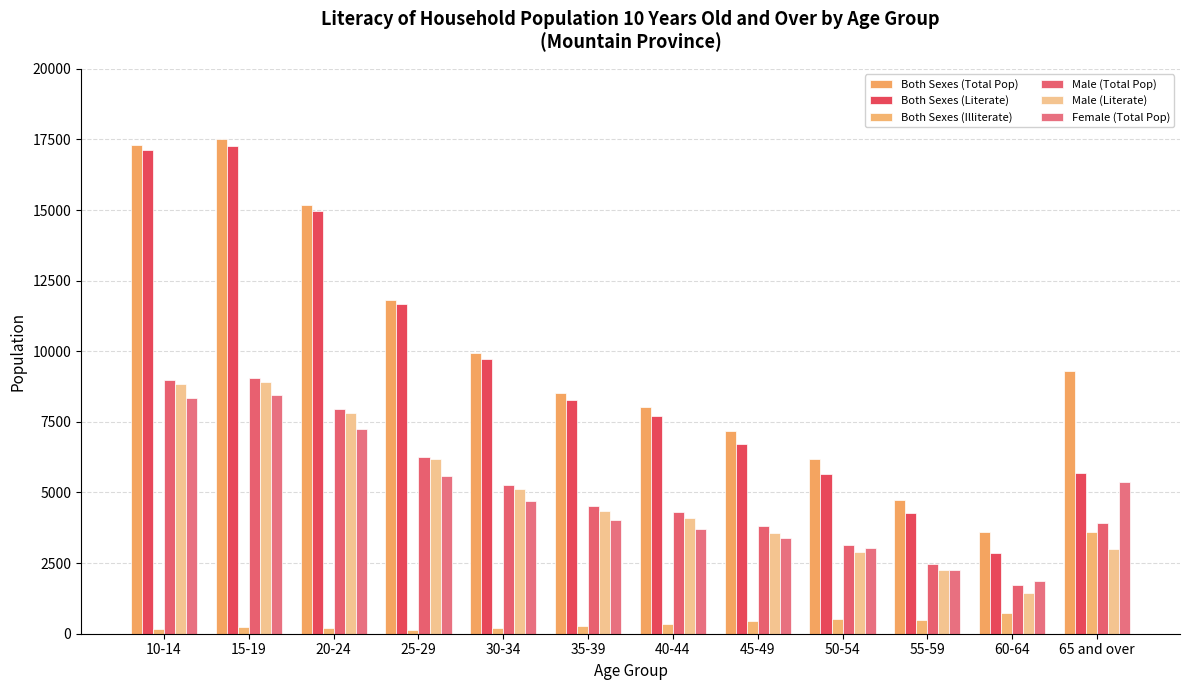

What is the smallest value displayed?

138